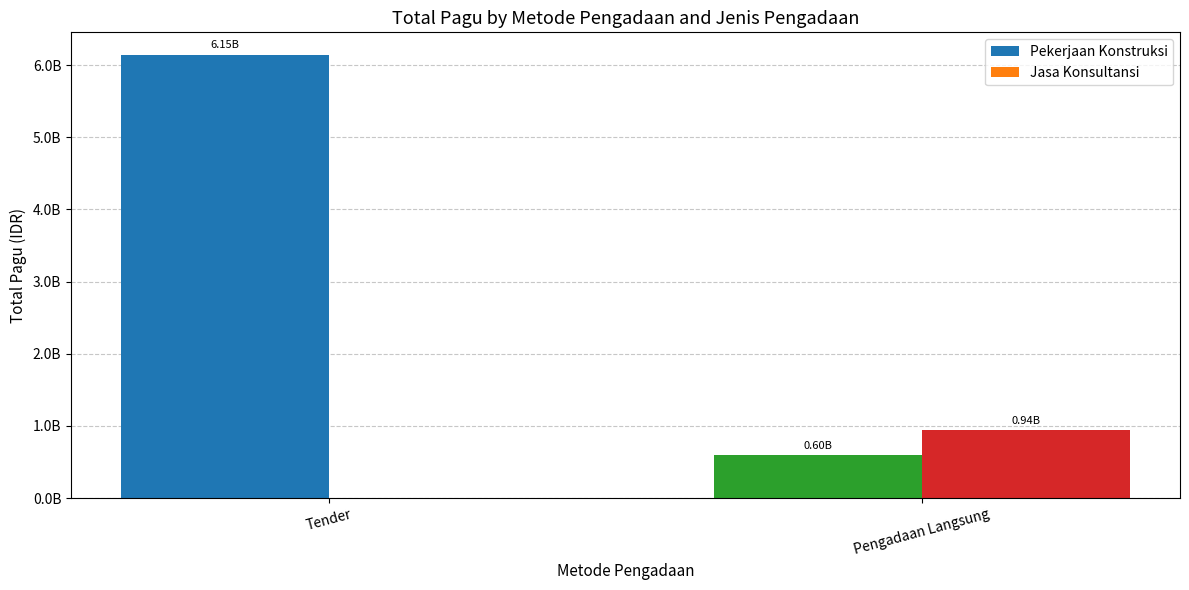

Rank the series by their maximum value, from lowest to highest.

Jasa Konsultansi, Pekerjaan Konstruksi